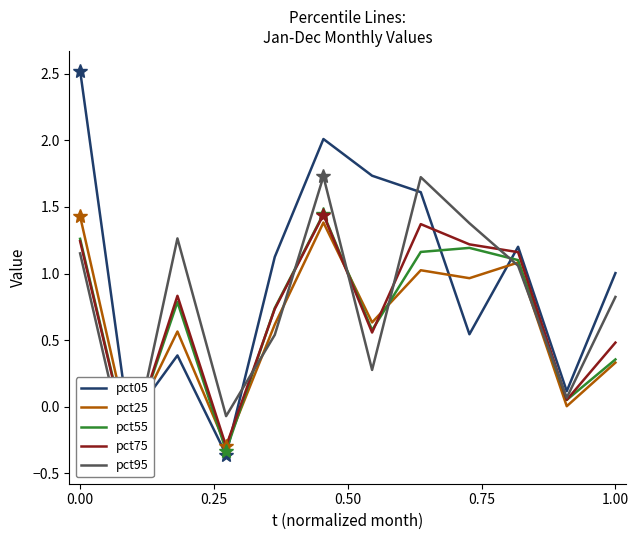

True or false: pct25 and pct55 intersect in this chart.

True